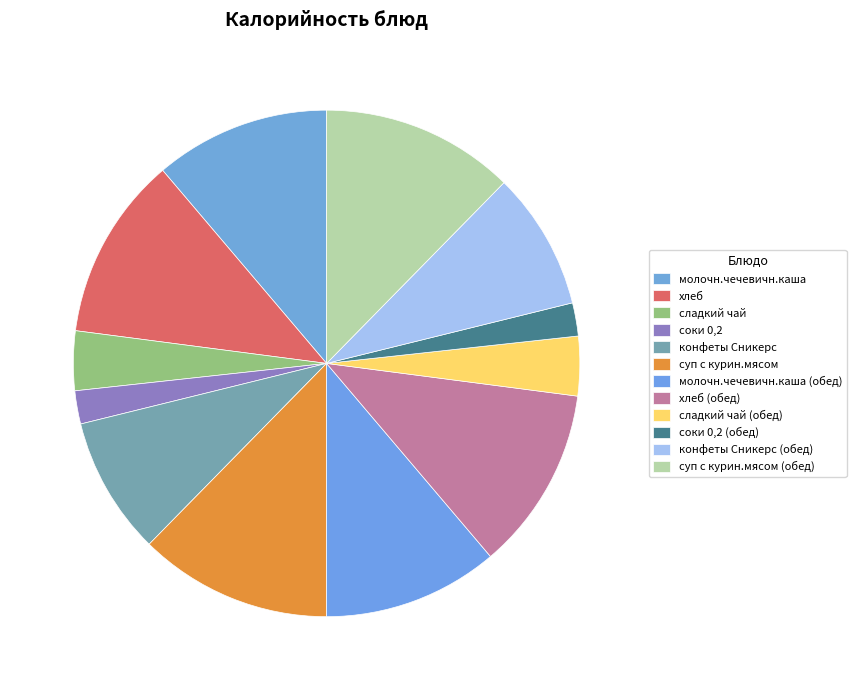

Does конфеты Сникерс account for over 50% of the chart?

No